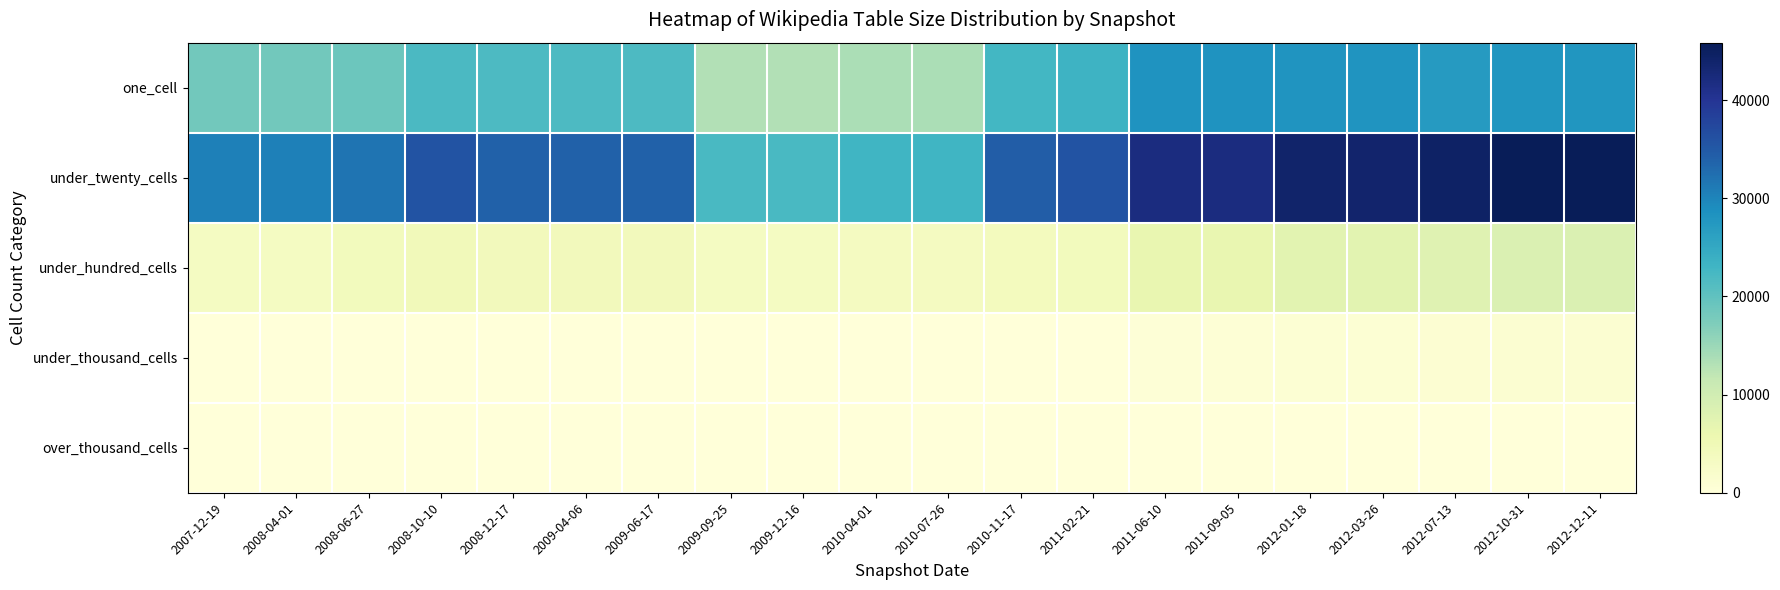

Count the number of data series in this chart.

5